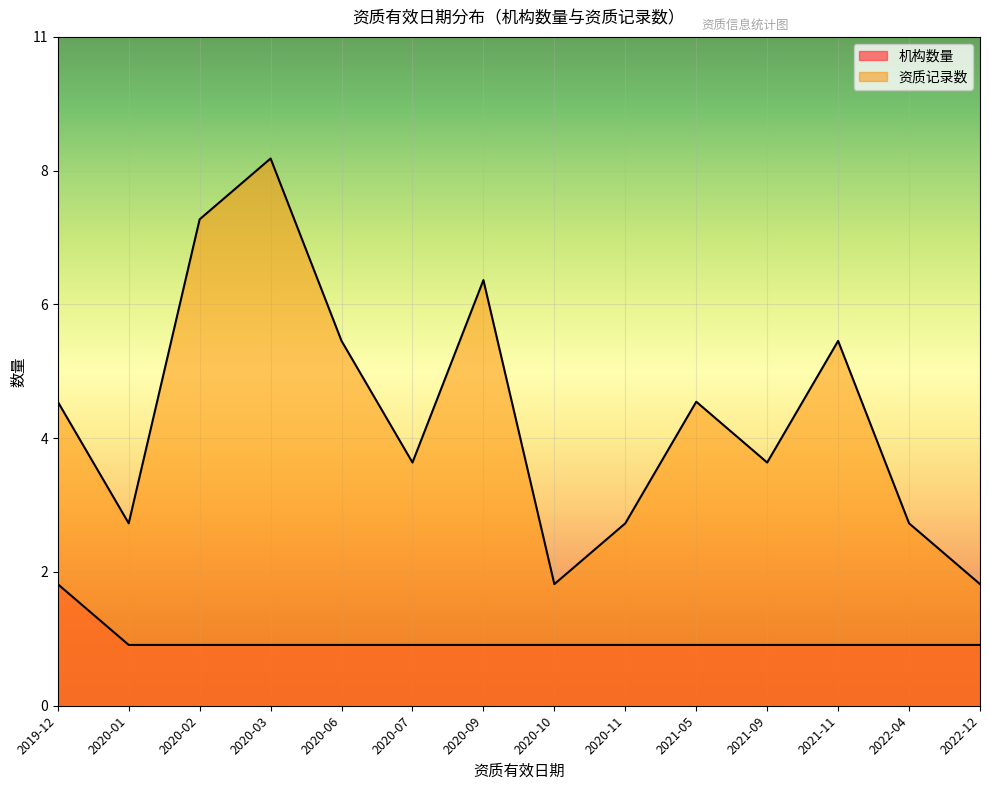

At which category is the sum across all series the highest?

2020-03